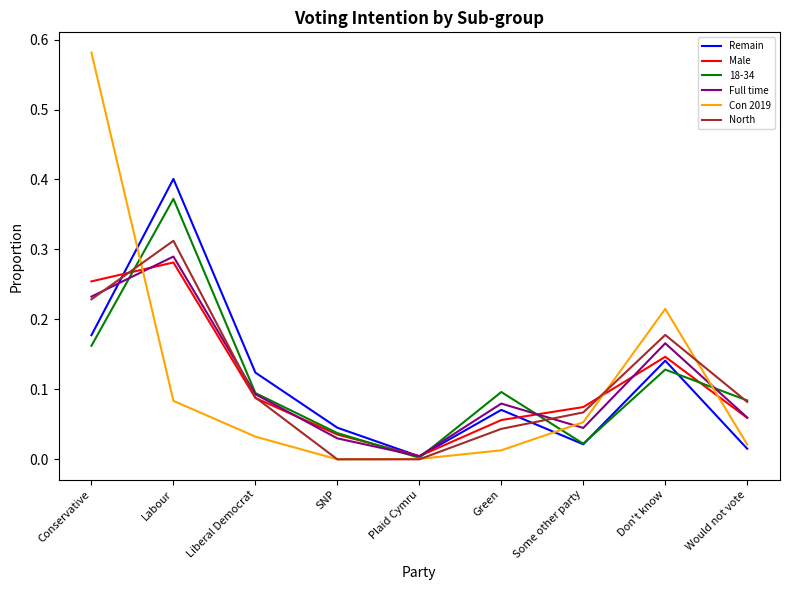

What position from the right is Don't know?

2